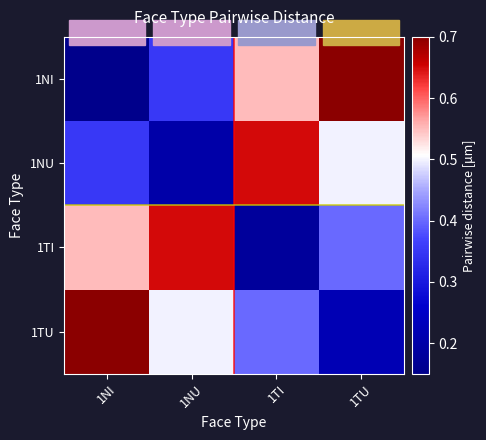

Reading right to left, transcribe all the data shown in this chart.

1NI: 0.7	0.6	0.3	0.1
1NU: 0.5	0.7	0.2	0.3
1TI: 0.4	0.2	0.7	0.6
1TU: 0.2	0.4	0.5	0.7